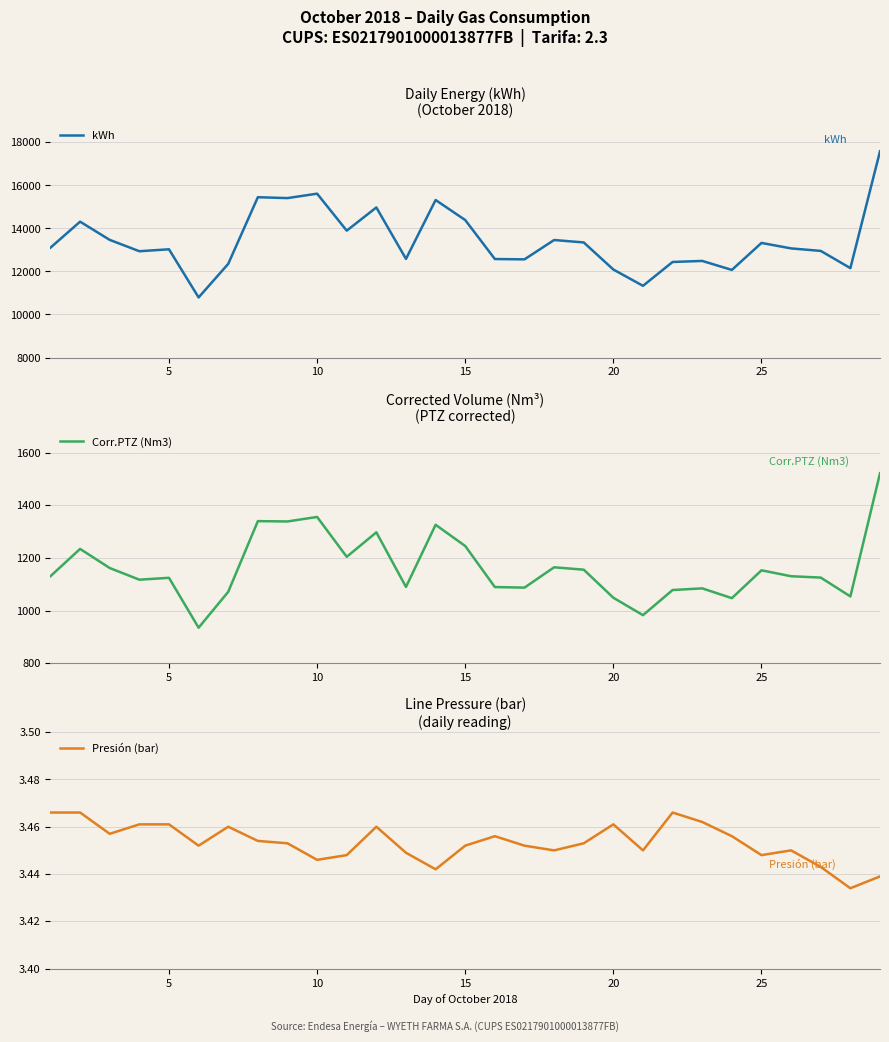

Read the Presión (bar) value at 30.

3.5